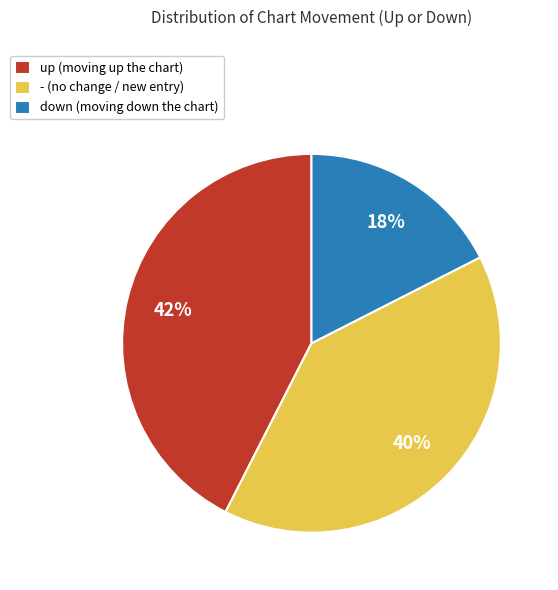

Which category has the biggest portion of the pie?

up